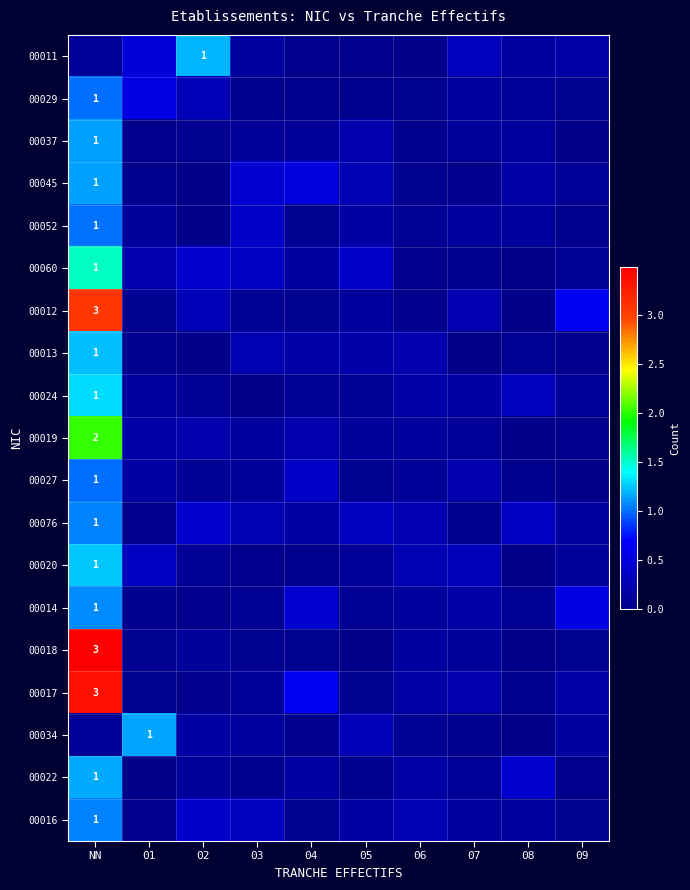

Which label corresponds to the largest value in the chart?

NN